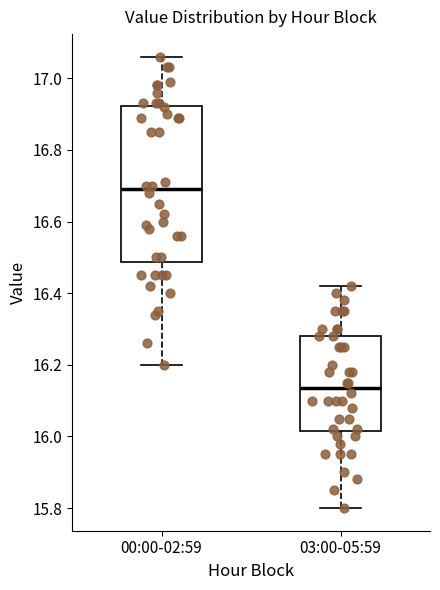

Reading left to right, transcribe this box plot: for each box, give where its median line is, the range the box spans, and where its two whiskers end, as read against the y-axis. The values are not printed on the chart, so give them approximately, as read against the axis.

00:00-02:59: median 16.70, box 16.48 to 16.92, whiskers 16.20 to 17.06
03:00-05:59: median 16.14, box 16.02 to 16.28, whiskers 15.80 to 16.42